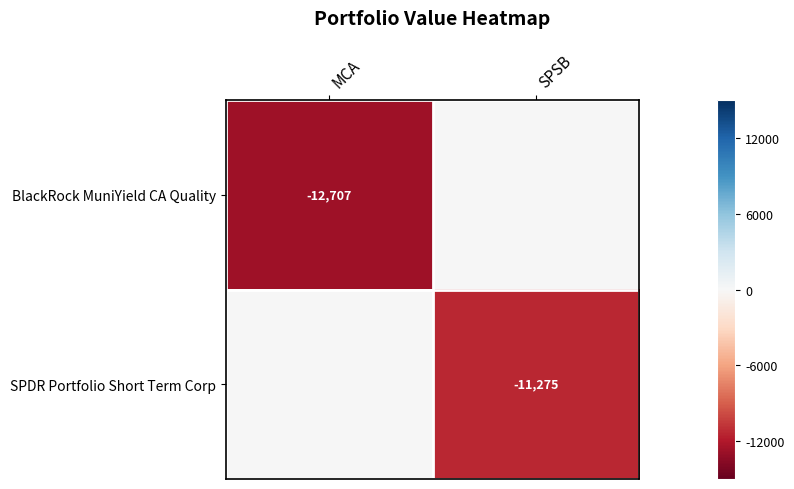

Is the value of BlackRock MuniYield CA Quality at MCA greater than the value of SPDR Portfolio Short Term Corp at SPSB?

No